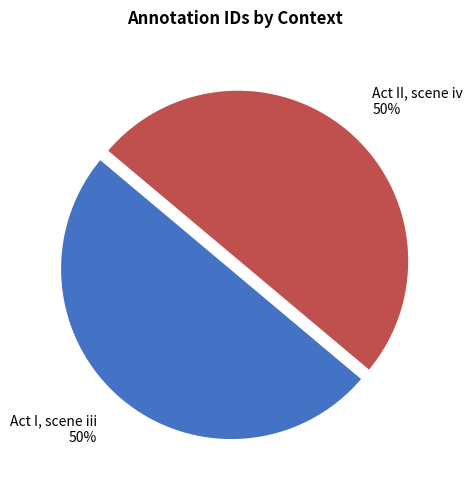

How many segments does this pie chart have?

2